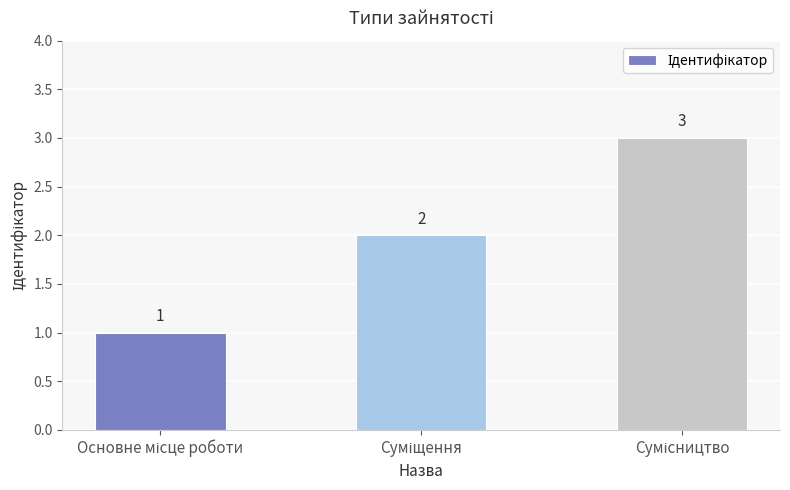

What is the value of the 1st bar from the left?

1